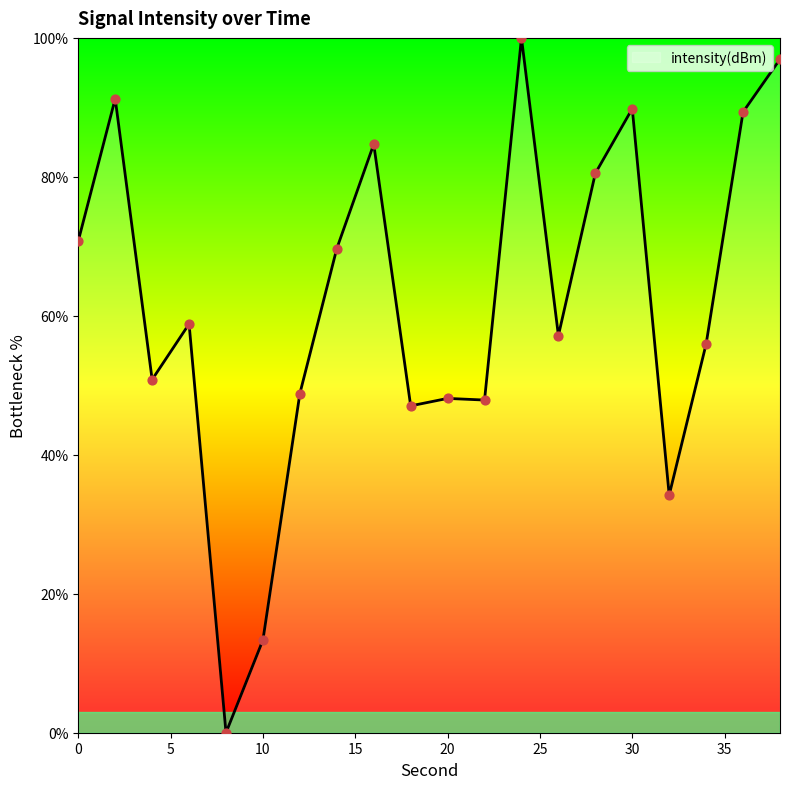

What is the difference between the maximum and minimum values?

100.0